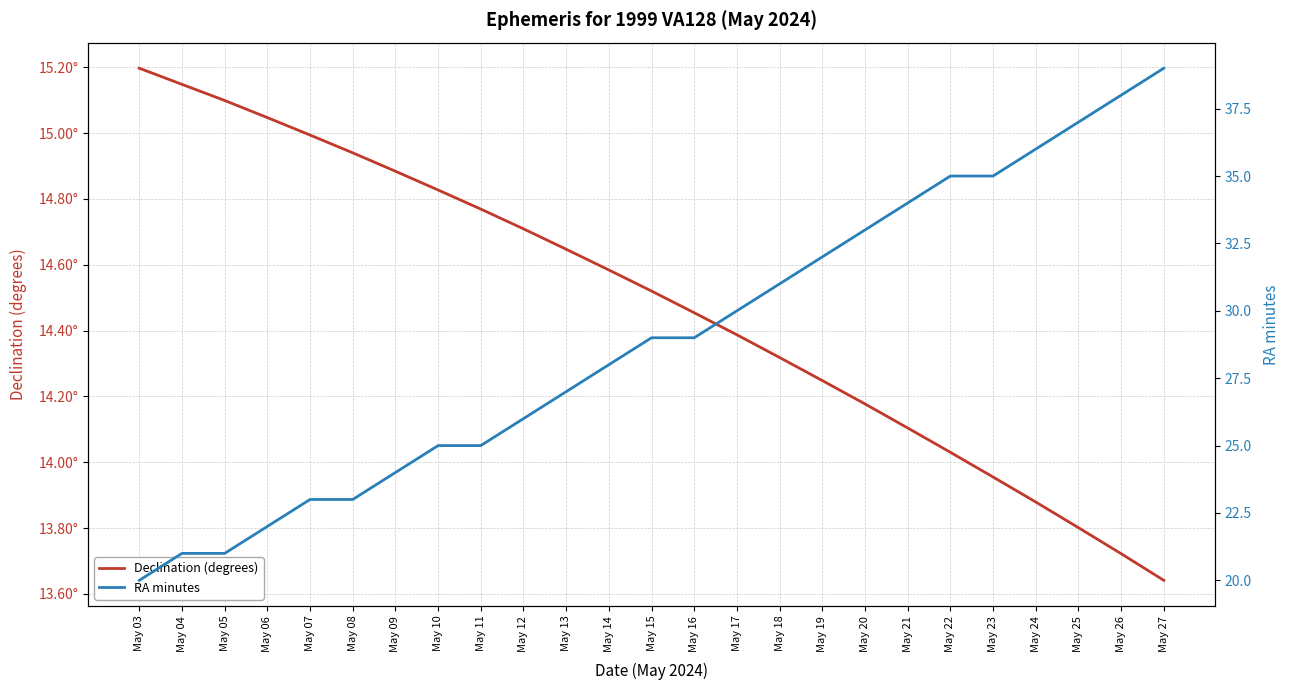

Is the value of RA minutes at May 26 greater than the value of Declination (degrees) at May 16?

Yes